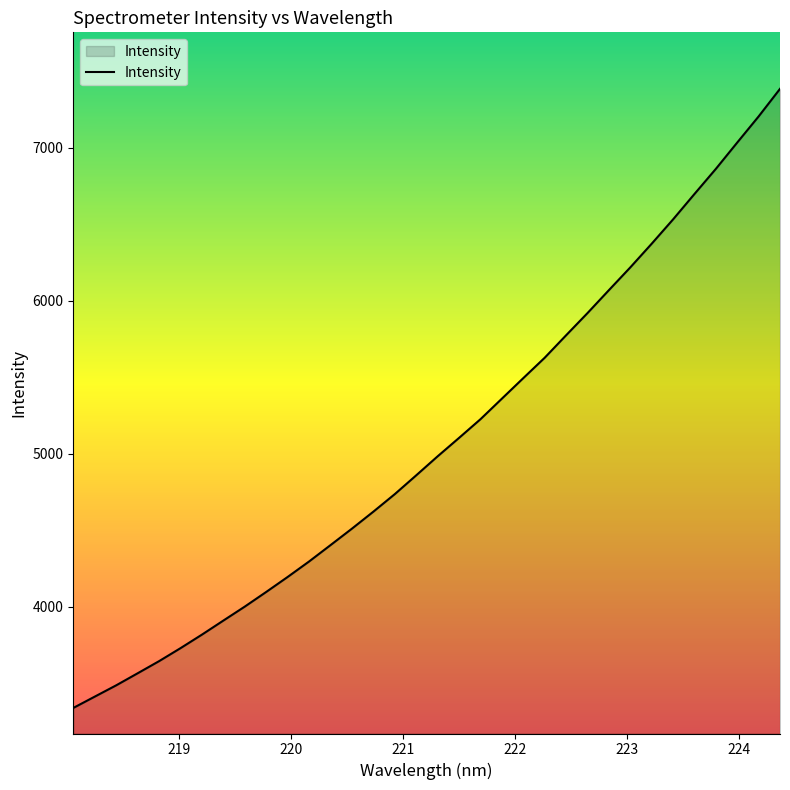

How many series are shown in this chart?

1